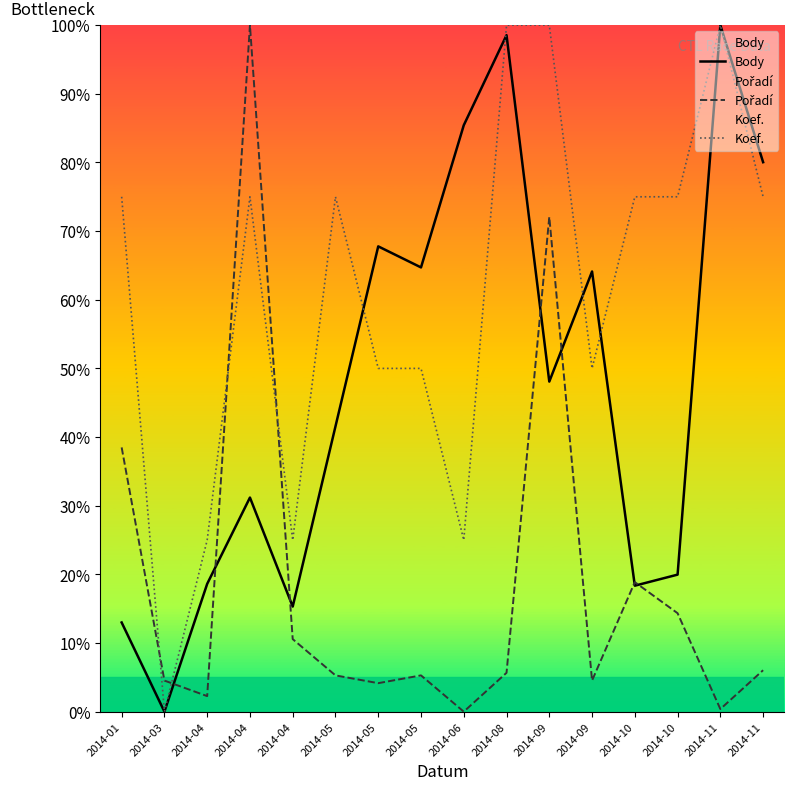

Reading left to right, transcribe all the data shown in this chart.

Body: 13.0	0.0	18.6	31.2	15.3	41.6	67.8	64.7	85.4	98.5	48.1	64.1	18.4	20.0	100.0	80.0
Pořadí: 38.5	4.5	2.3	100.0	10.6	5.3	4.2	5.3	0.0	5.7	72.1	4.5	18.9	14.3	0.4	6.0
Koef.: 75.0	0.0	25.0	75.0	25.0	75.0	50.0	50.0	25.0	100.0	100.0	50.0	75.0	75.0	100.0	75.0